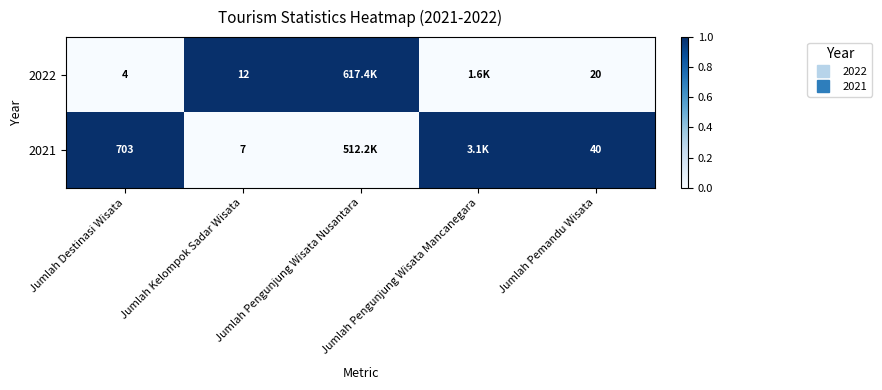

List the series in order of their peak value, highest first.

2022, 2021